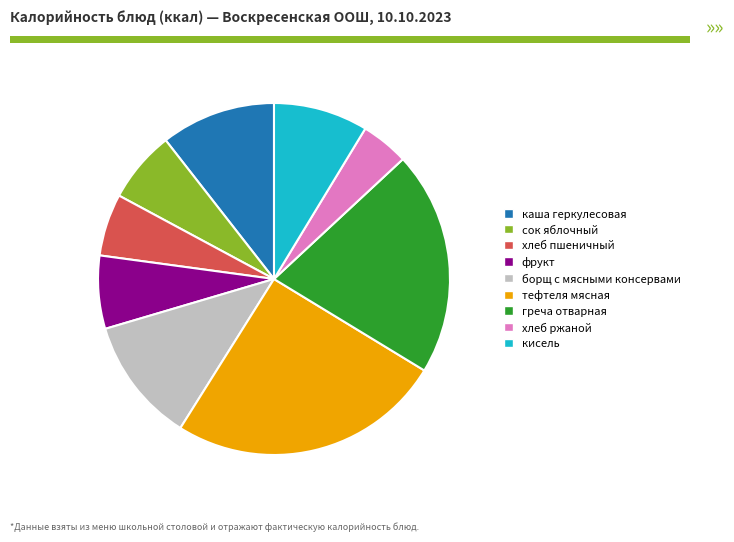

Which category has the smallest portion of the pie?

хлеб ржаной